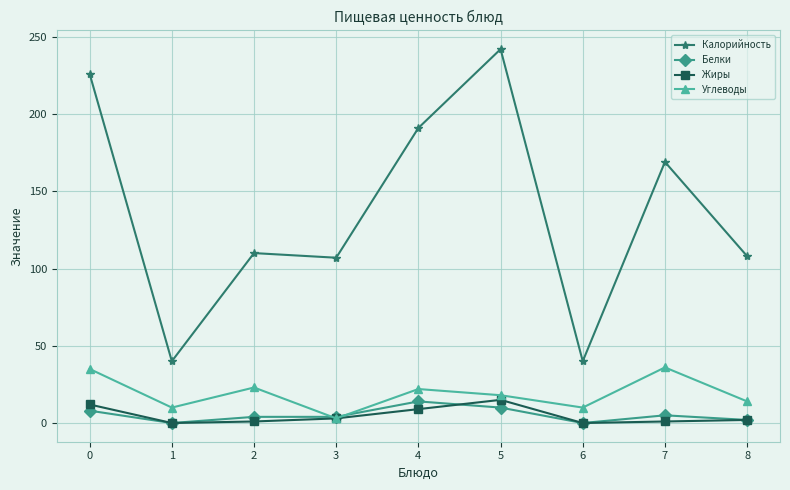

True or false: Углеводы and Калорийность cross at least once.

False